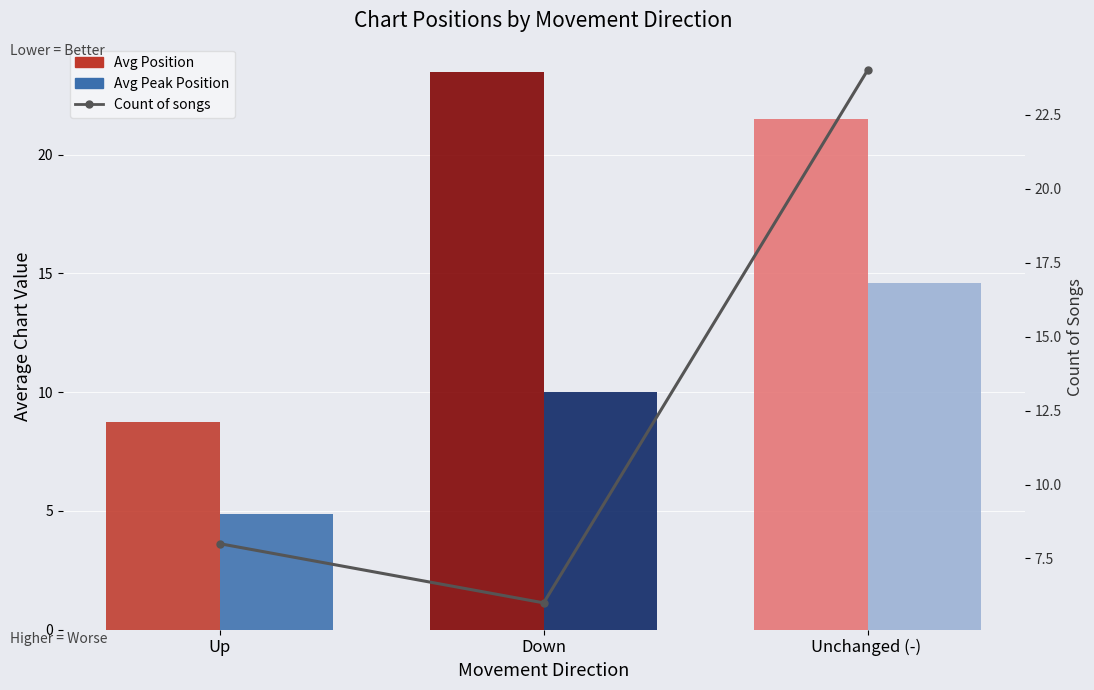

Count the Count of songs values in the range 6 to 24.

3